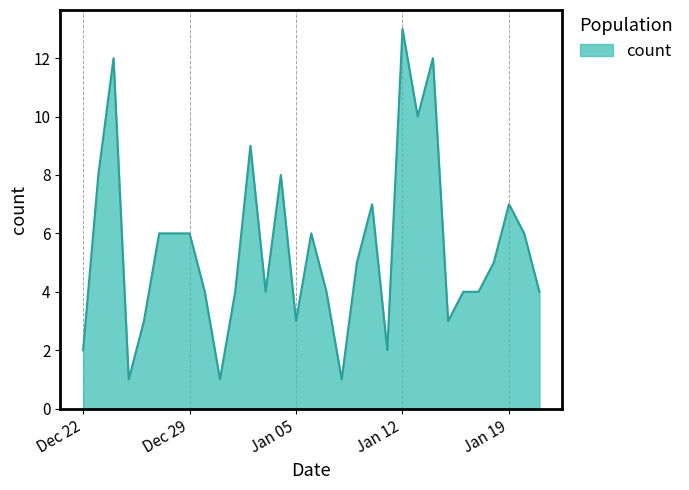

What is the difference between the maximum and minimum values?

12